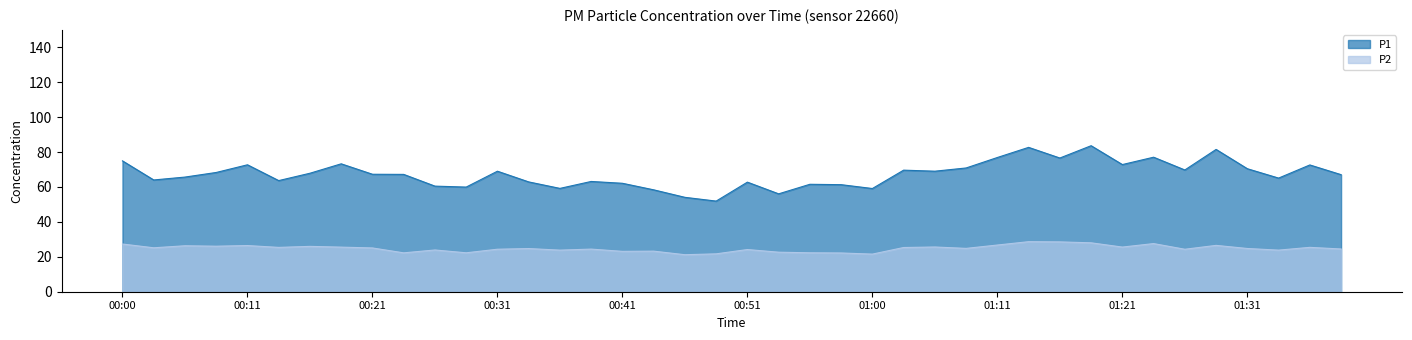

Is it true that P1 equals 59.2 at 00:36?

True